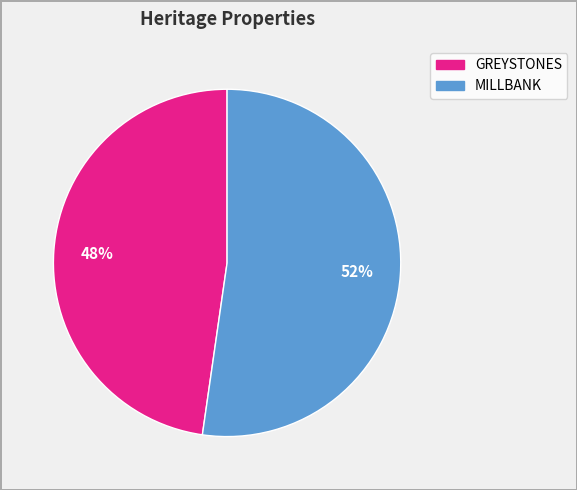

How many slices are in this pie chart?

2